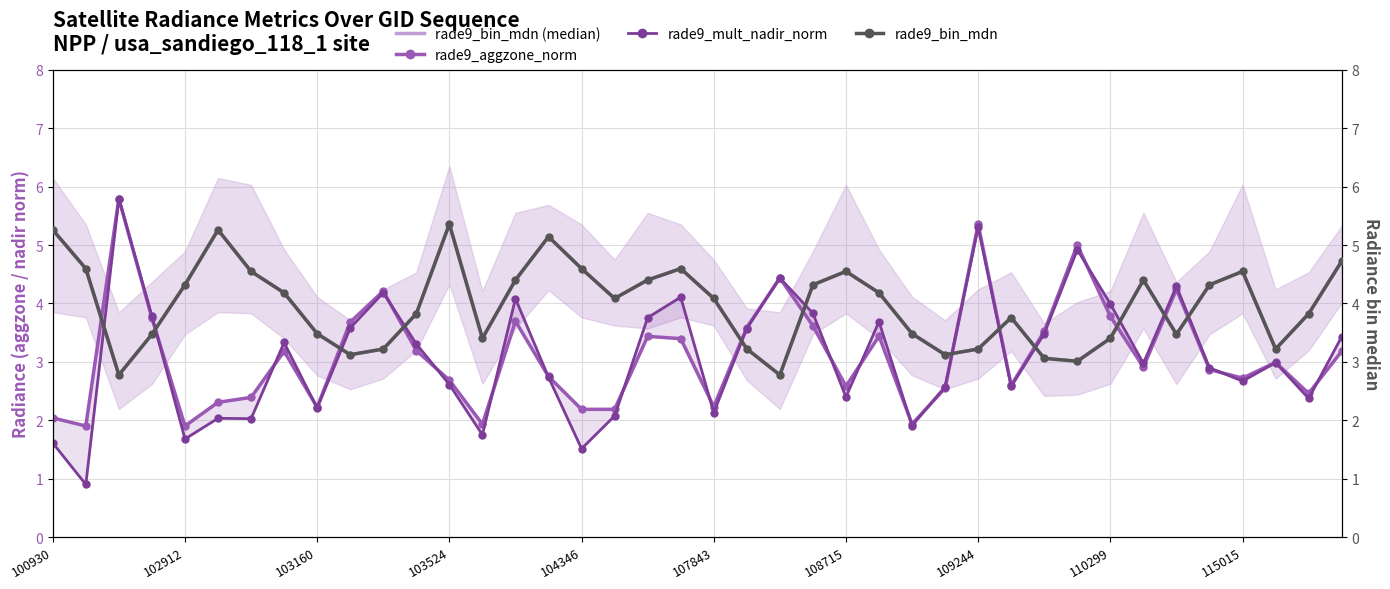

After their last crossing, which series has the higher values: rade9_mult_nadir_norm or rade9_bin_mdn (median)?

rade9_bin_mdn (median)